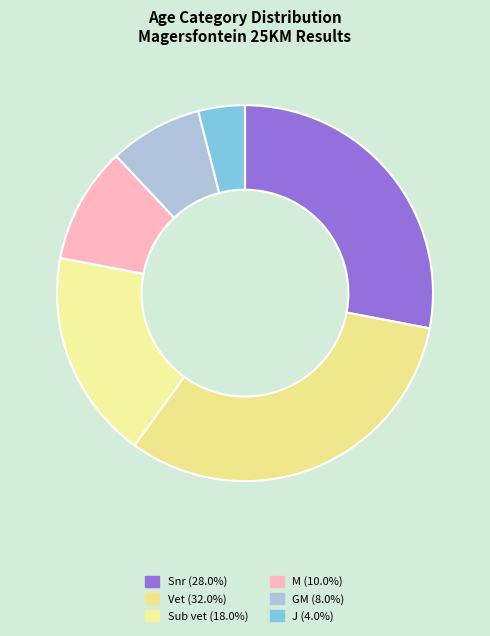

True or false: J accounts for 4% of the total.

True